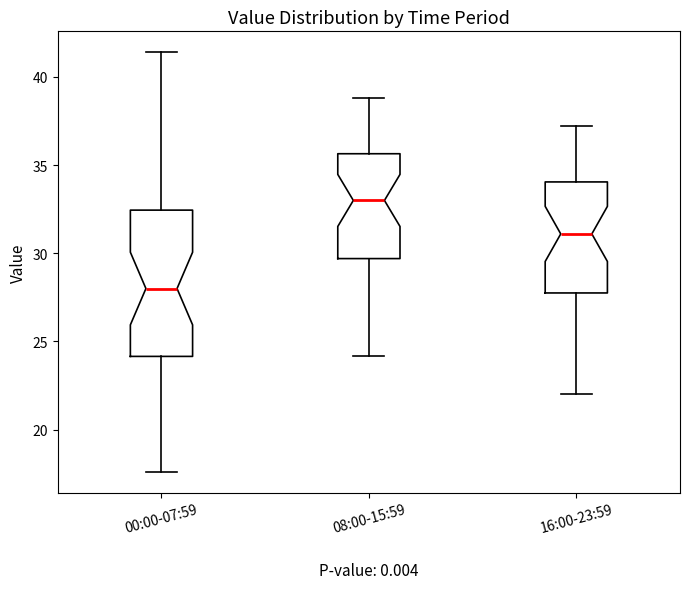

Reading left to right, read every box against the y-axis: the position of its median line, the range the box covers, and the ends of its whiskers. The values are not printed on the chart, so give them approximately, as read against the axis.

00:00-07:59: median 28.0, box 24.0 to 32.5, whiskers 17.5 to 41.5
08:00-15:59: median 33.0, box 29.5 to 35.5, whiskers 24.0 to 39.0
16:00-23:59: median 31.0, box 28.0 to 34.0, whiskers 22.0 to 37.0